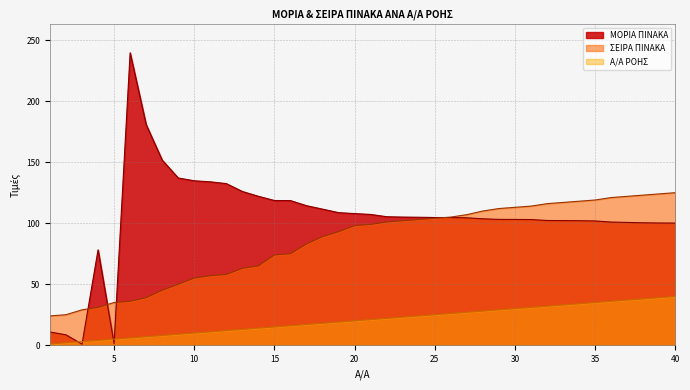

True or false: ΜΟΡΙΑ ΠΙΝΑΚΑ and ΣΕΙΡΑ ΠΙΝΑΚΑ cross at least once.

True